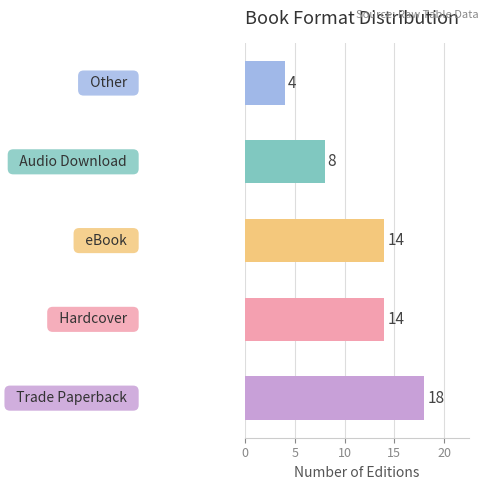

Count the values in the range 8 to 14.

3